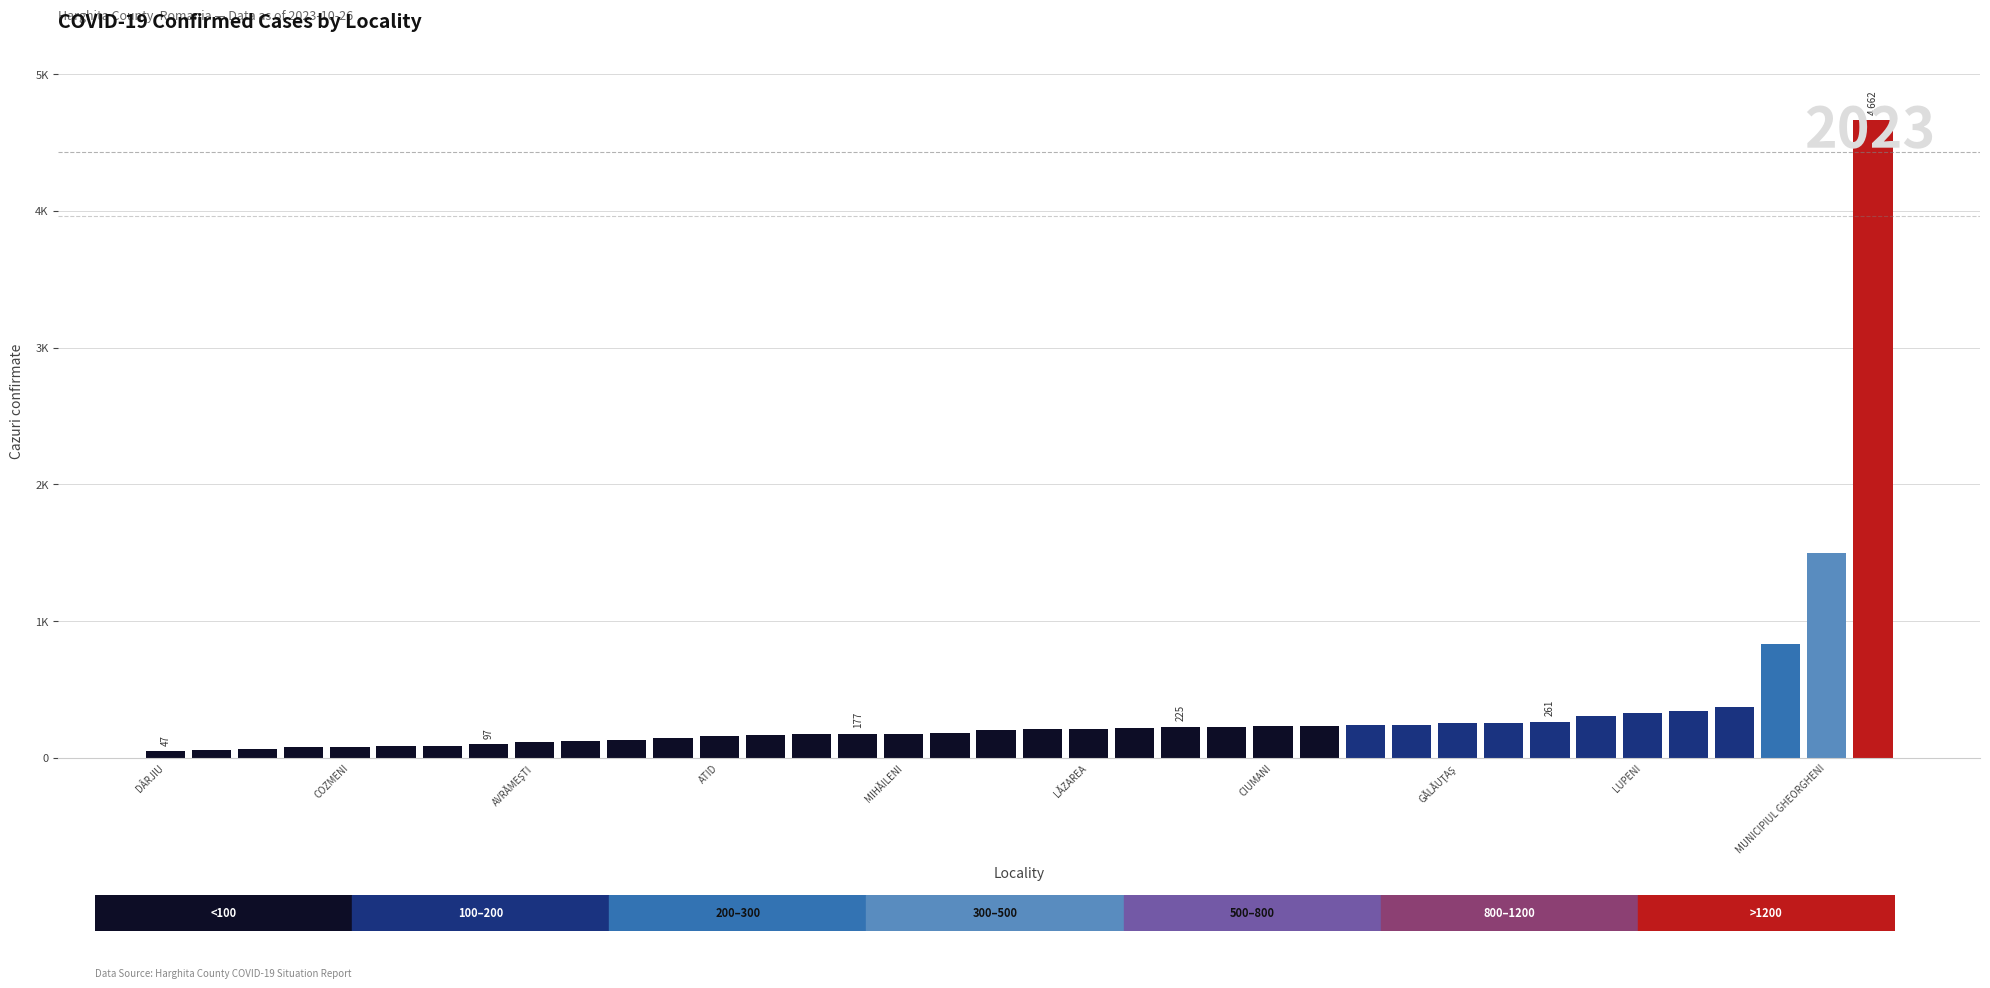

Does the chart contain any negative values?

No